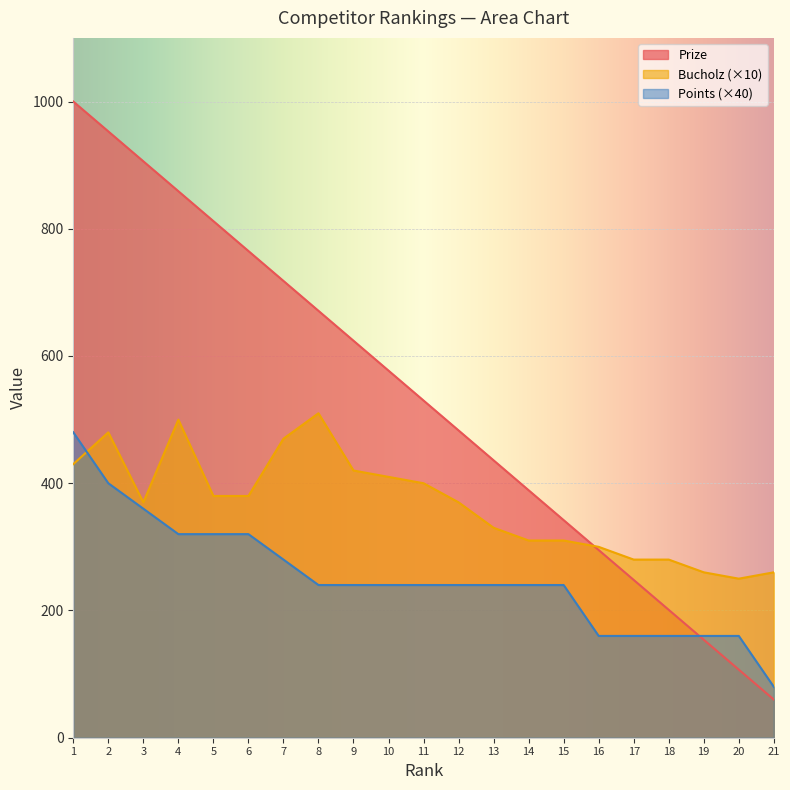

After their last crossing, which series has the higher values: Points or Prize?

Points